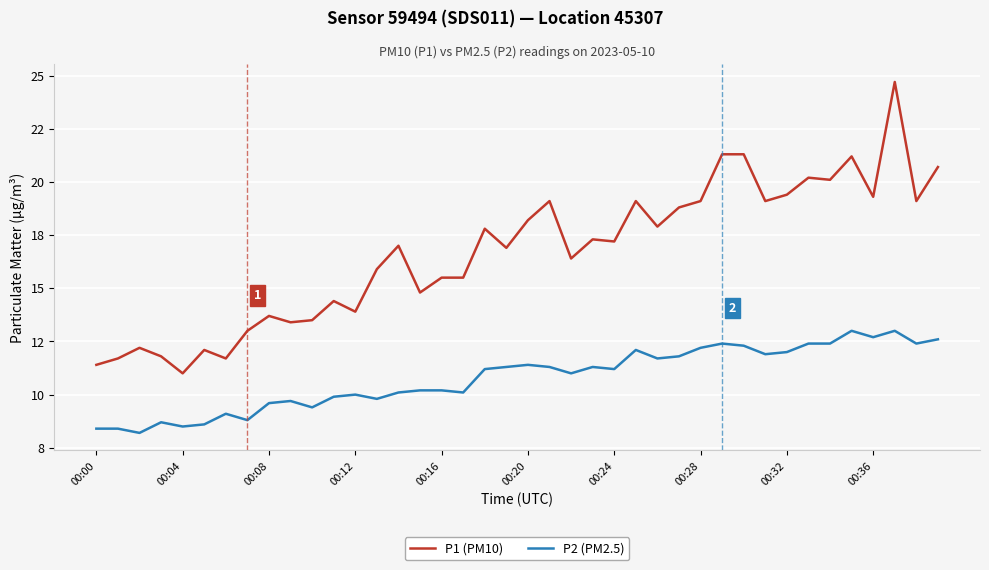

True or false: P1 (PM10) and P2 (PM2.5) intersect in this chart.

False